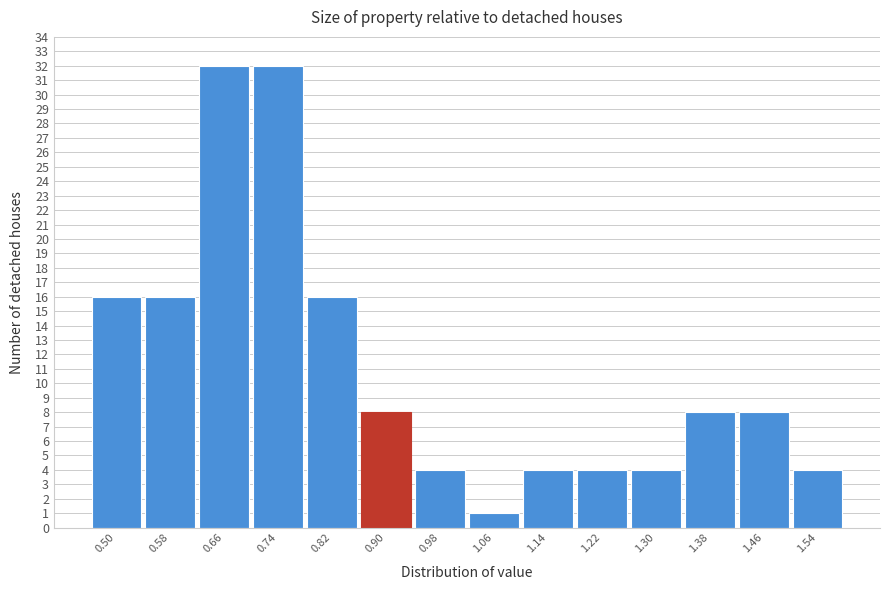

Reading left to right, extract all data points from this chart.

0.50=16	0.58=16	0.66=32	0.74=32	0.82=16	0.90=8	0.98=4	1.06=1	1.14=4	1.22=4	1.30=4	1.38=8	1.46=8	1.54=4